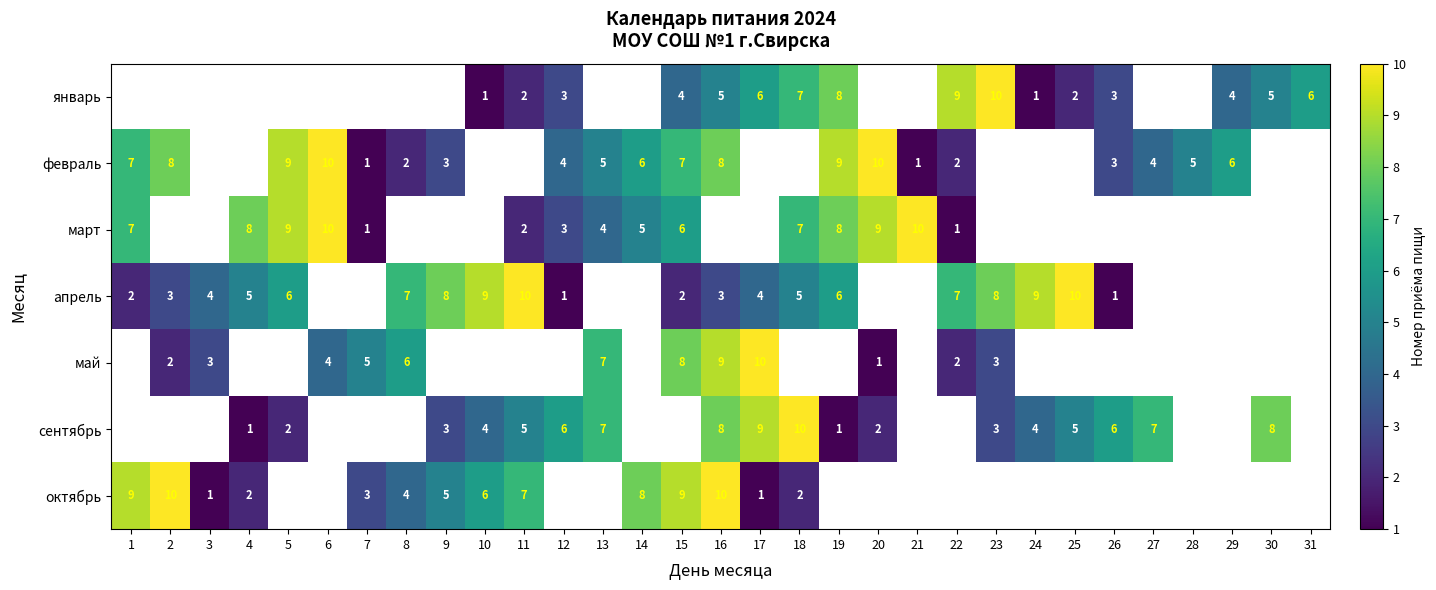

The value of октябрь at 2 is 15. True or false?

False